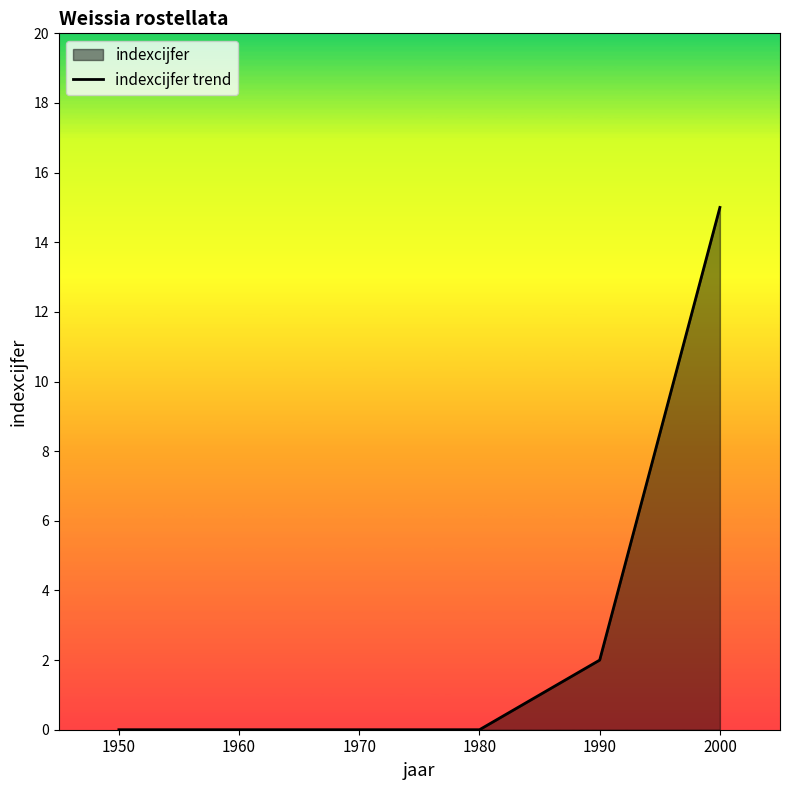

What is the greatest value displayed?

15